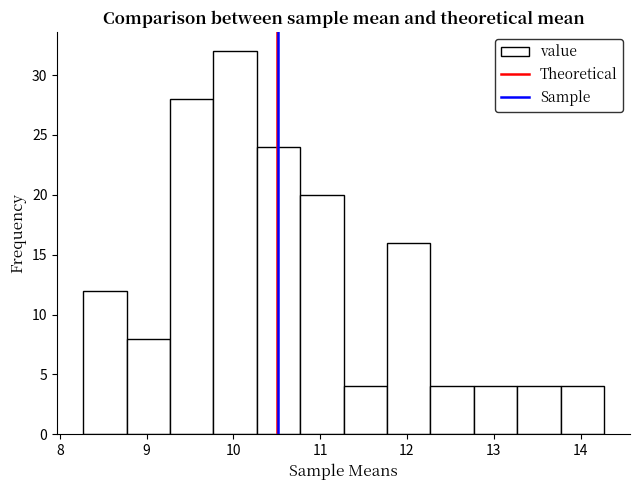

Over which range of the x-axis is the bar tallest?

9.77 to 10.27